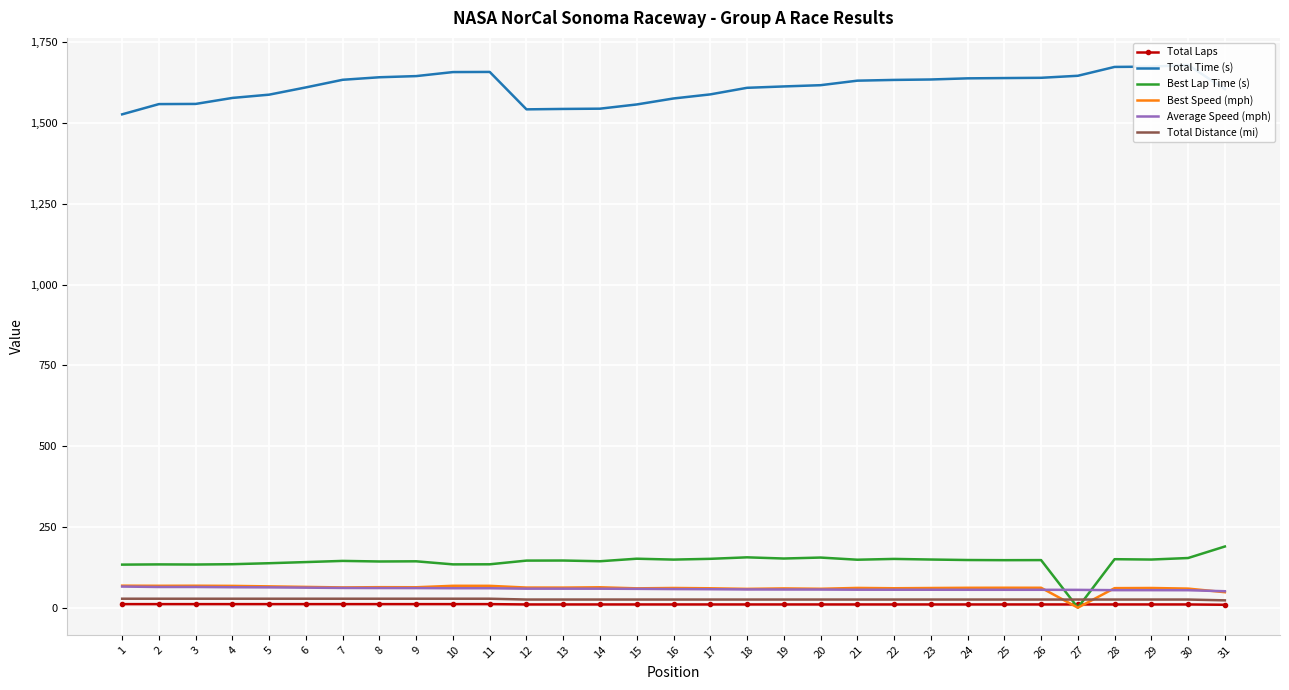

What is the sum of the Average Speed (mph) values at 20 and 21?

111.7